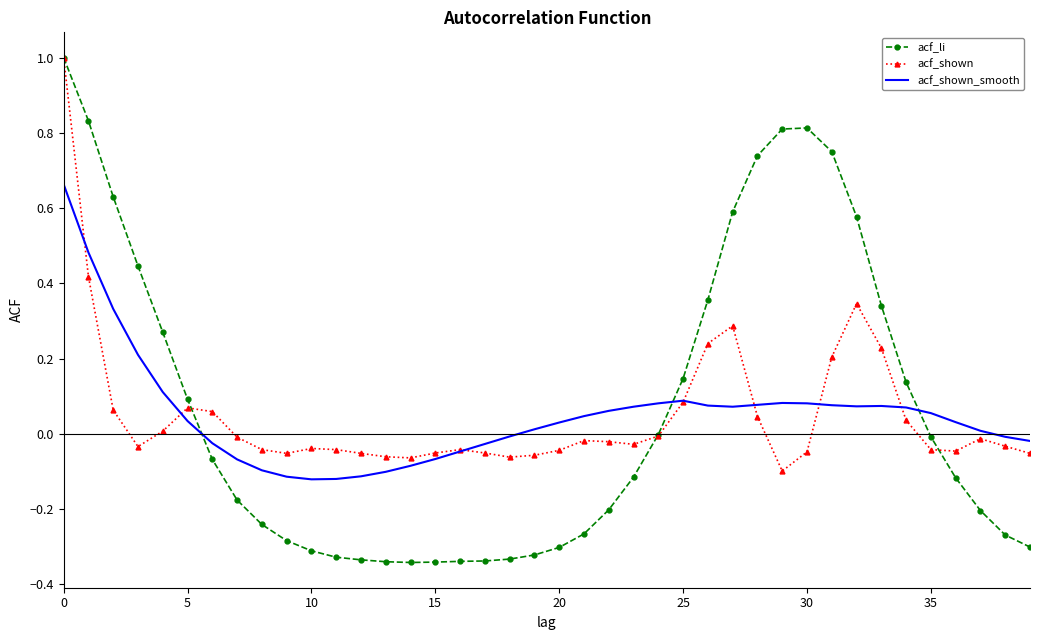

How many values in the acf_shown series exceed 0?

14